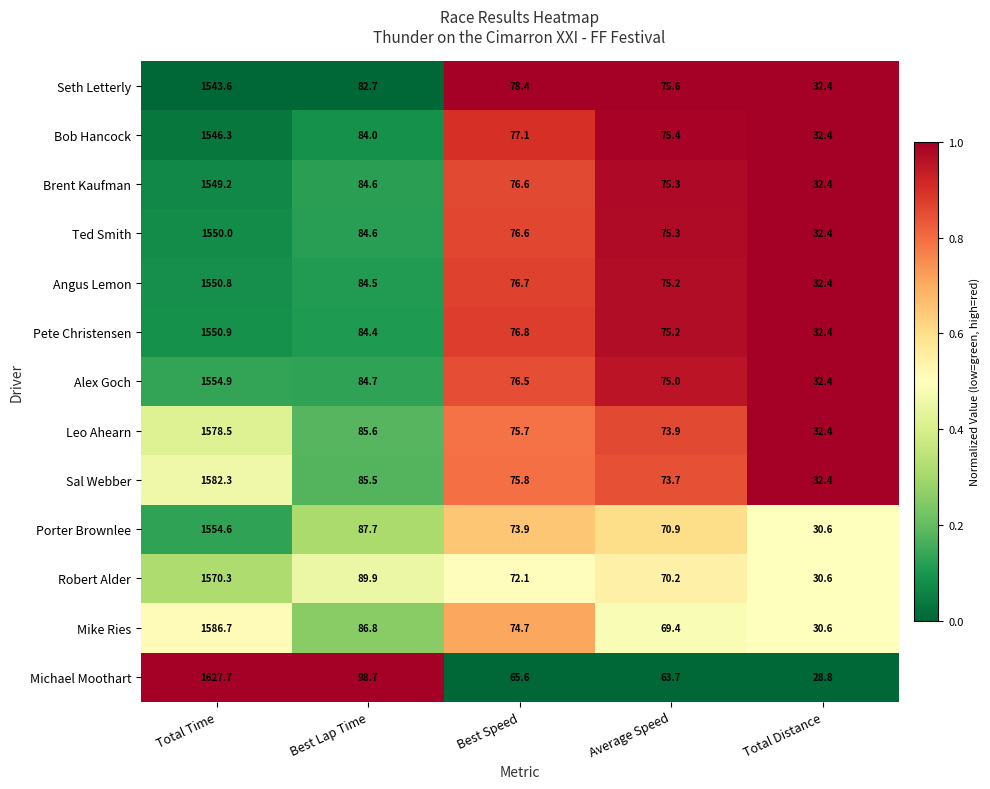

Which series has the largest range (max minus min)?

Michael Moothart